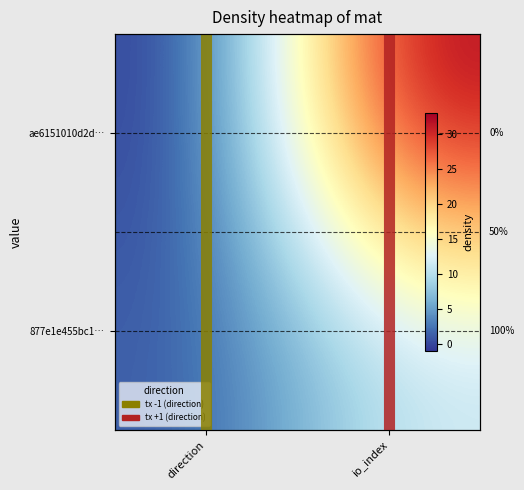

What is the average value of the ae6151010d2d… series?

16